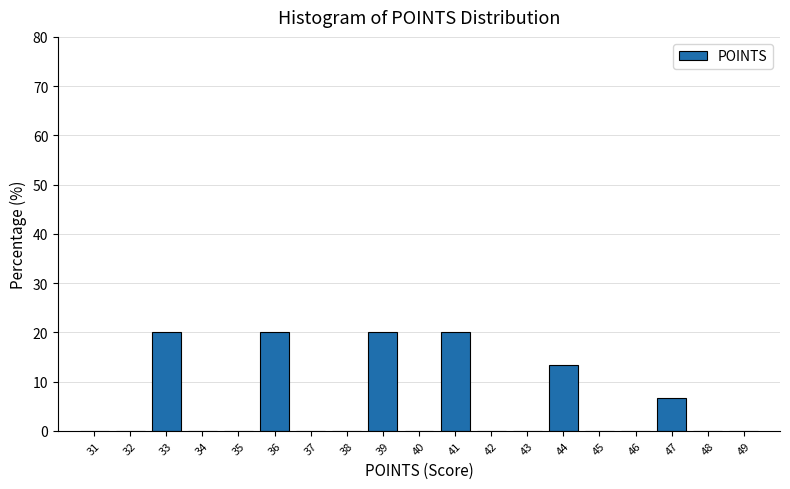

Reading left to right, transcribe this chart: for each bar, give the range it covers on the x-axis and its height. The values are not printed on the chart, so give them approximately, as read against the axis.

30.5 to 31.5: 0
31.5 to 32.5: 0
32.5 to 33.5: 20
33.5 to 34.5: 0
34.5 to 35.5: 0
35.5 to 36.5: 20
36.5 to 37.5: 0
37.5 to 38.5: 0
38.5 to 39.5: 20
39.5 to 40.5: 0
40.5 to 41.5: 20
41.5 to 42.5: 0
42.5 to 43.5: 0
43.5 to 44.5: 13
44.5 to 45.5: 0
45.5 to 46.5: 0
46.5 to 47.5: 7
47.5 to 48.5: 0
48.5 to 49.5: 0